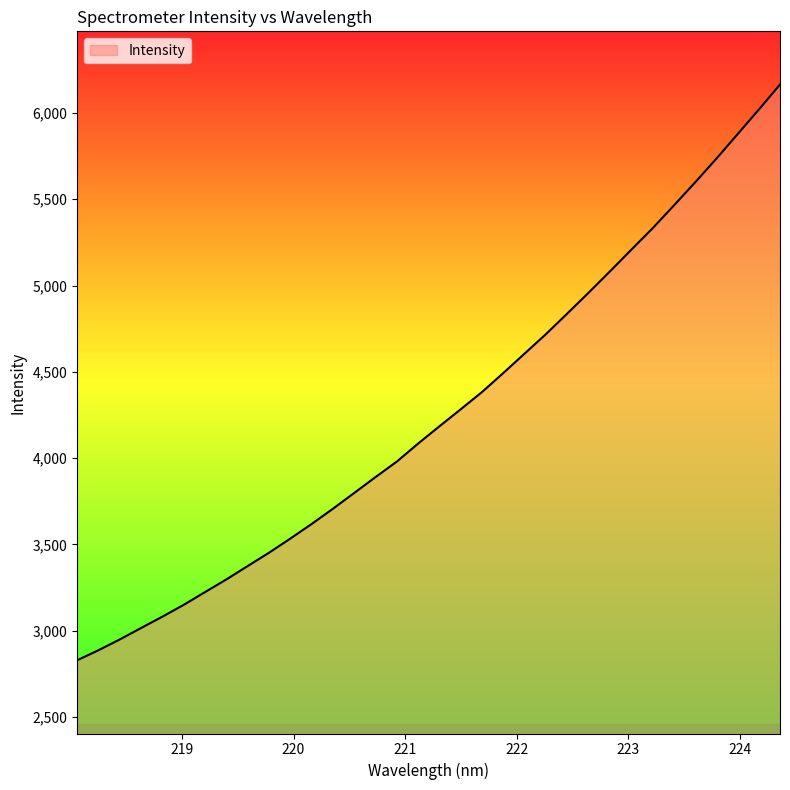

What is the difference between the maximum and minimum values?

3335.7